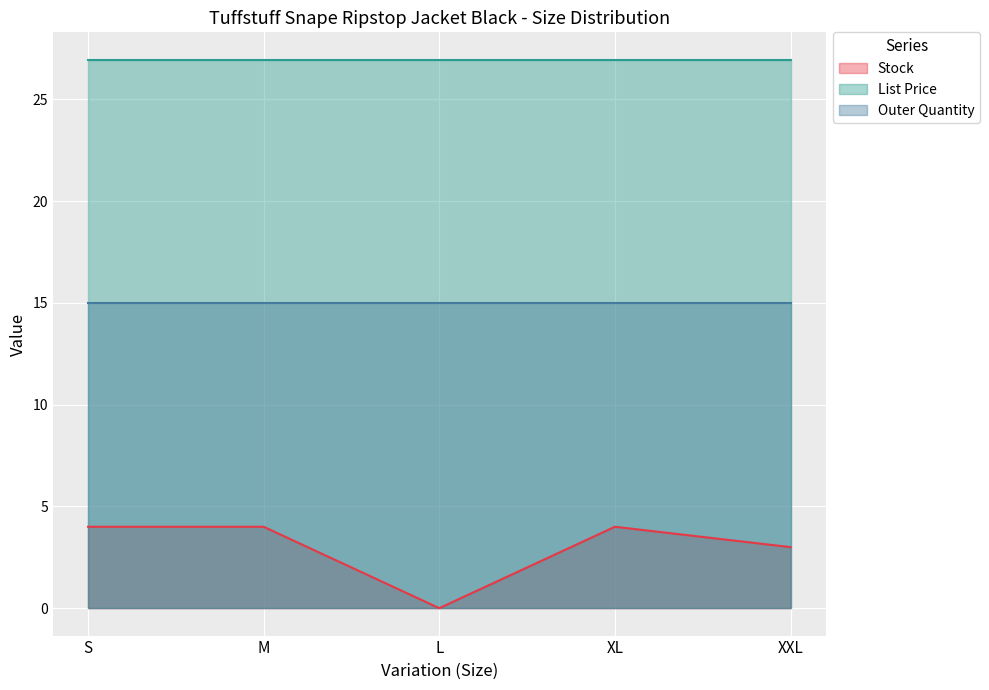

Rank the series at XXL from lowest to highest value.

Stock, Outer Quantity, List Price